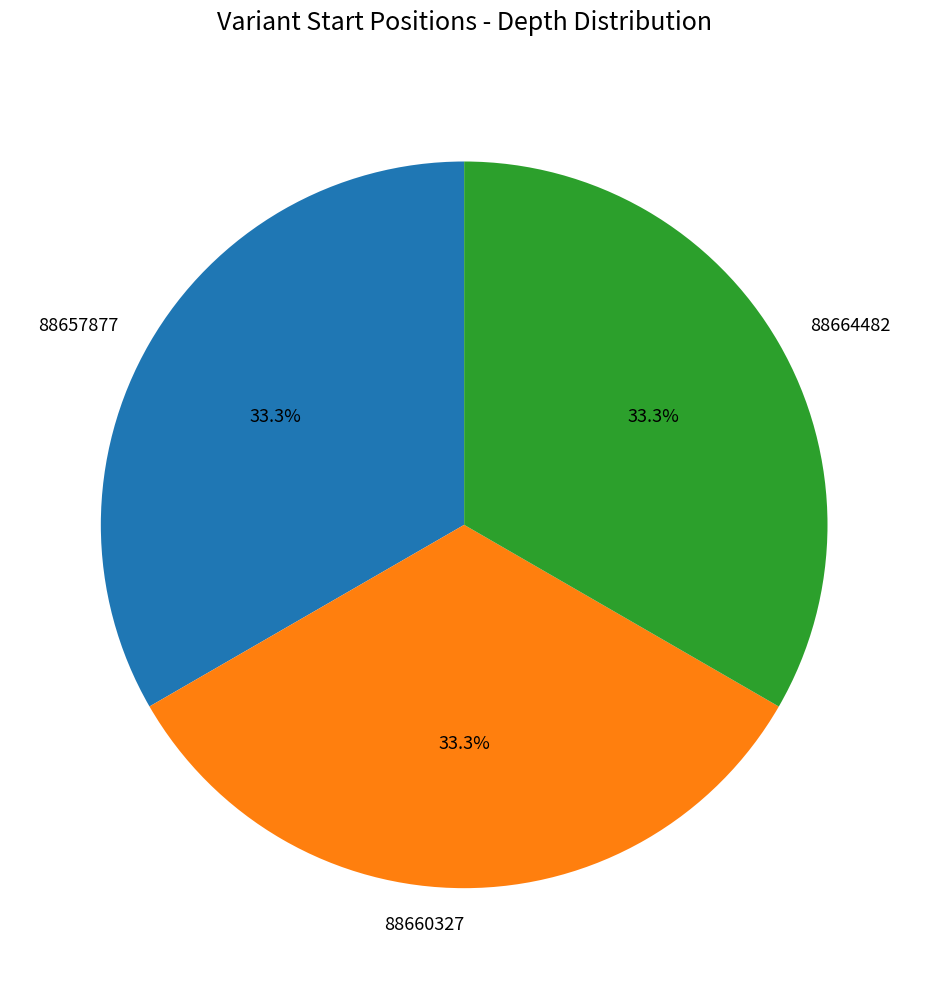

Count the number of slices in the pie.

3